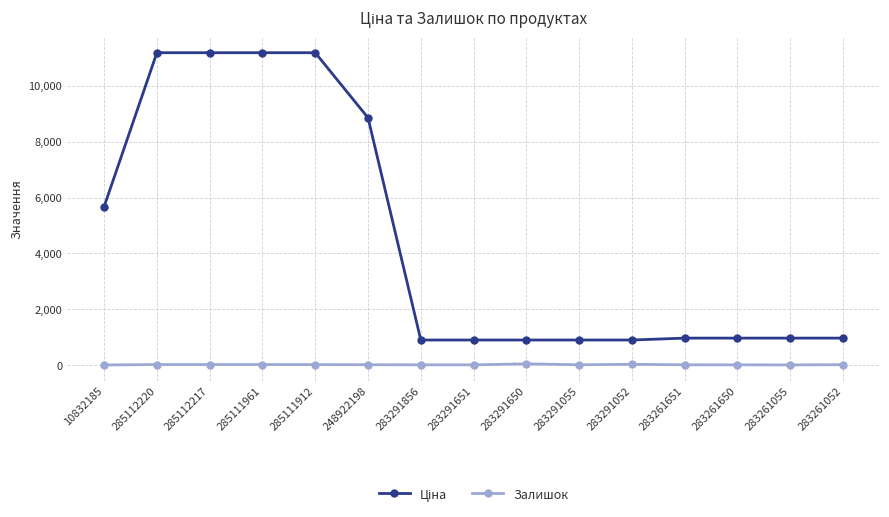

What is the average value of the Залишок series?

13.3